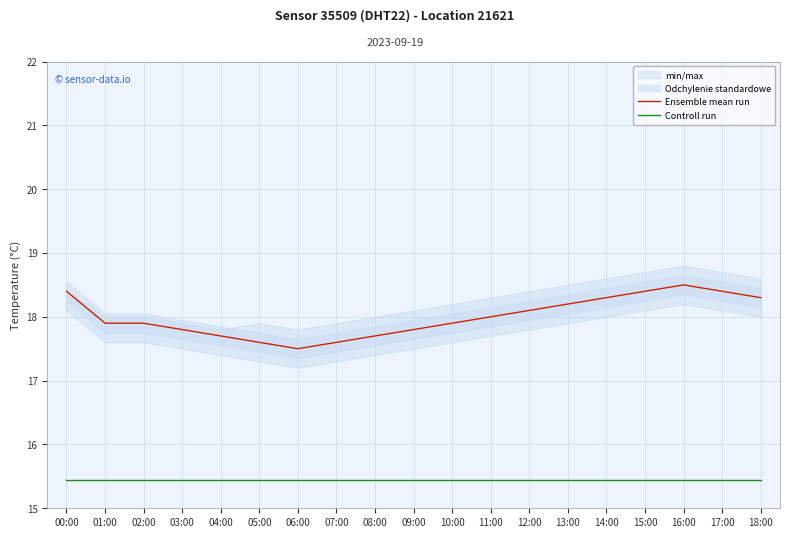

Is the value of Ensemble mean run at 18:00 greater than the value of Controll run at 04:00?

Yes